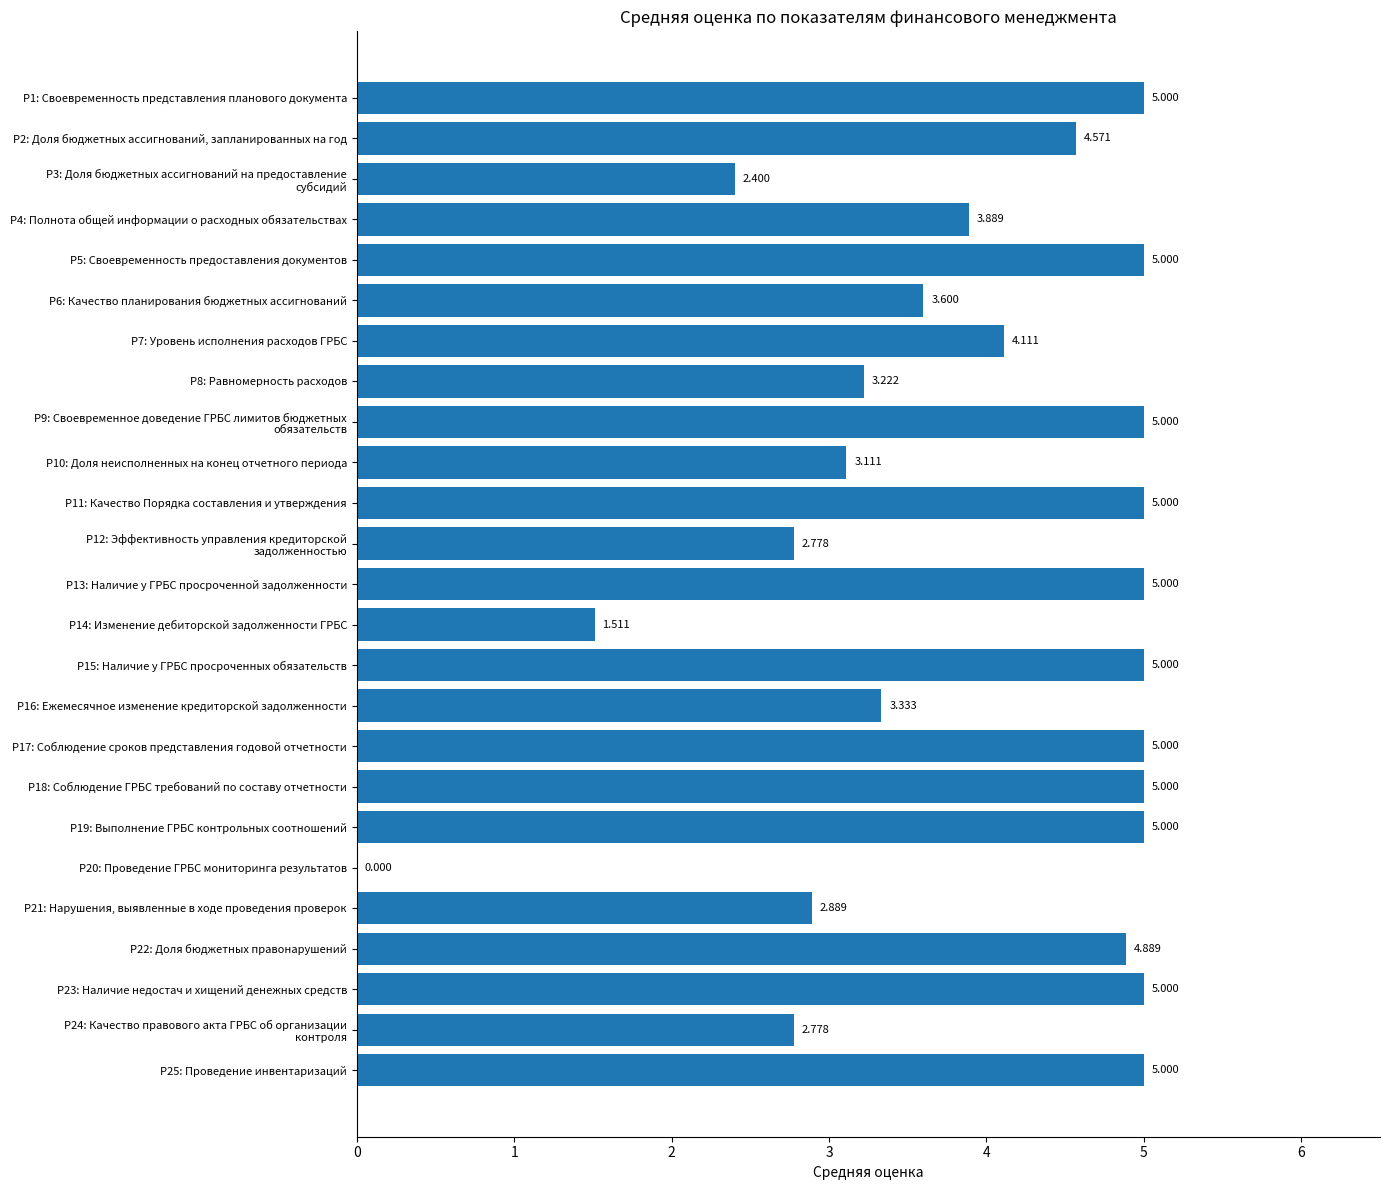

How many values exceed 4?

14